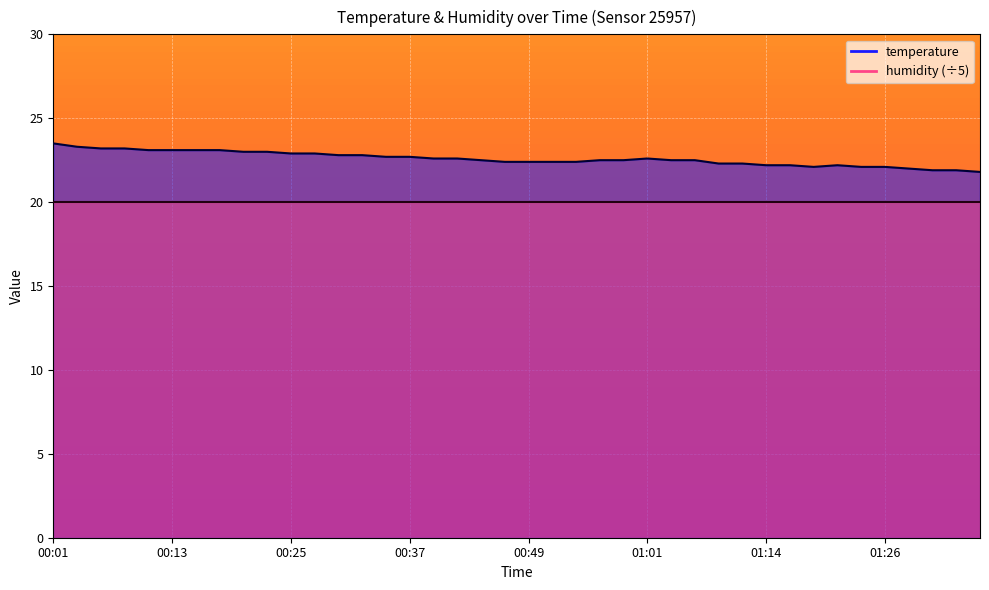

List the labels in order of value, smallest first.

01:36, 01:31, 01:33, 01:29, 01:19, 01:24, 01:26, 01:14, 01:16, 01:21, 01:09, 01:11, 00:47, 00:49, 00:52, 00:54, 00:44, 00:56, 00:59, 01:04, 01:06, 00:39, 00:42, 01:01, 00:35, 00:37, 00:30, 00:32, 00:25, 00:27, 00:20, 00:22, 00:10, 00:13, 00:15, 00:18, 00:05, 00:08, 00:03, 00:01